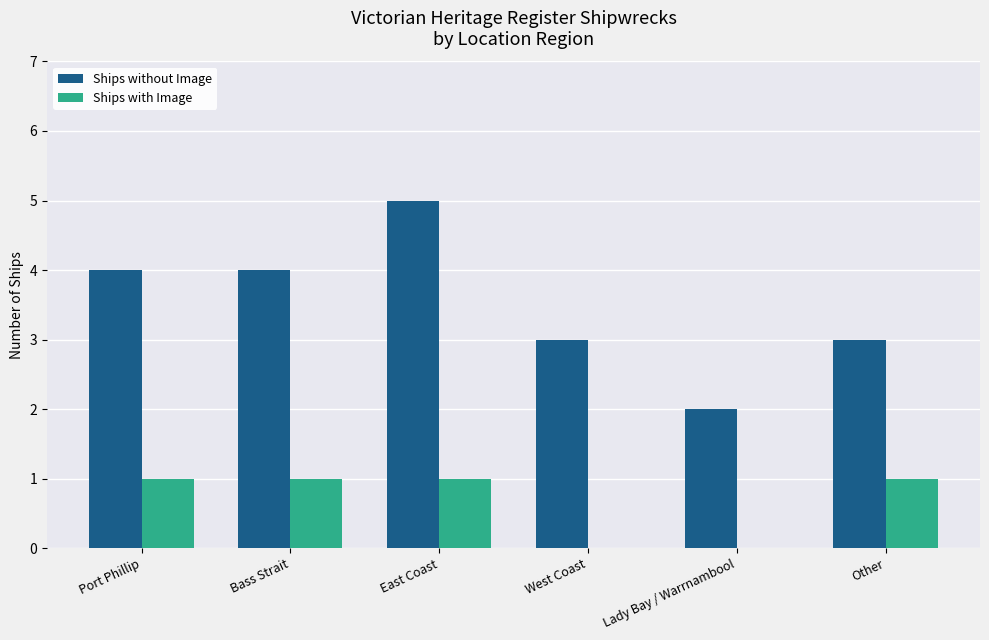

What is the difference between the Ships with Image values at Other and West Coast?

1